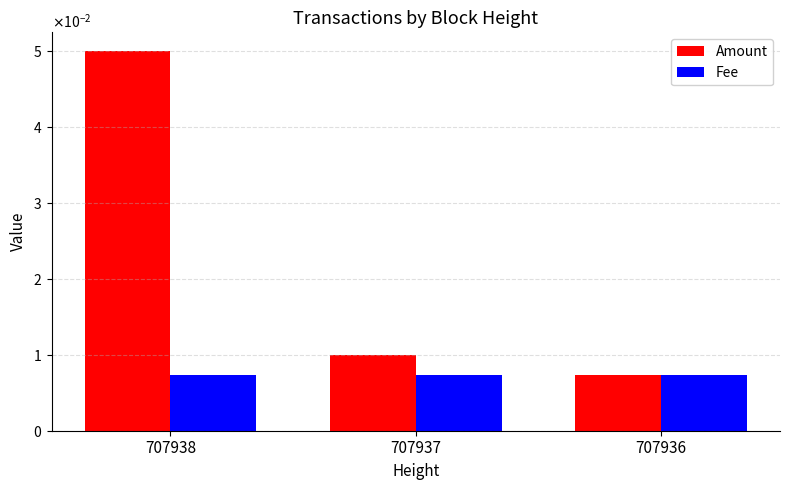

Rank the series by their average value, from highest to lowest.

Amount, Fee